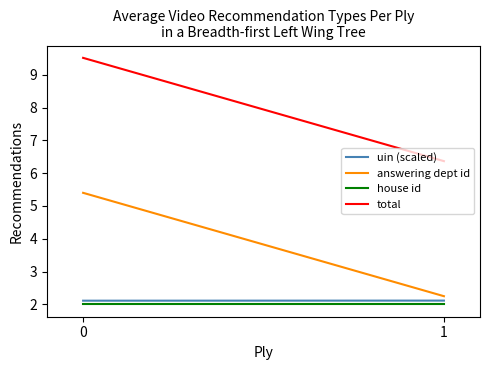

Which has a higher value, 0 or 1?

1